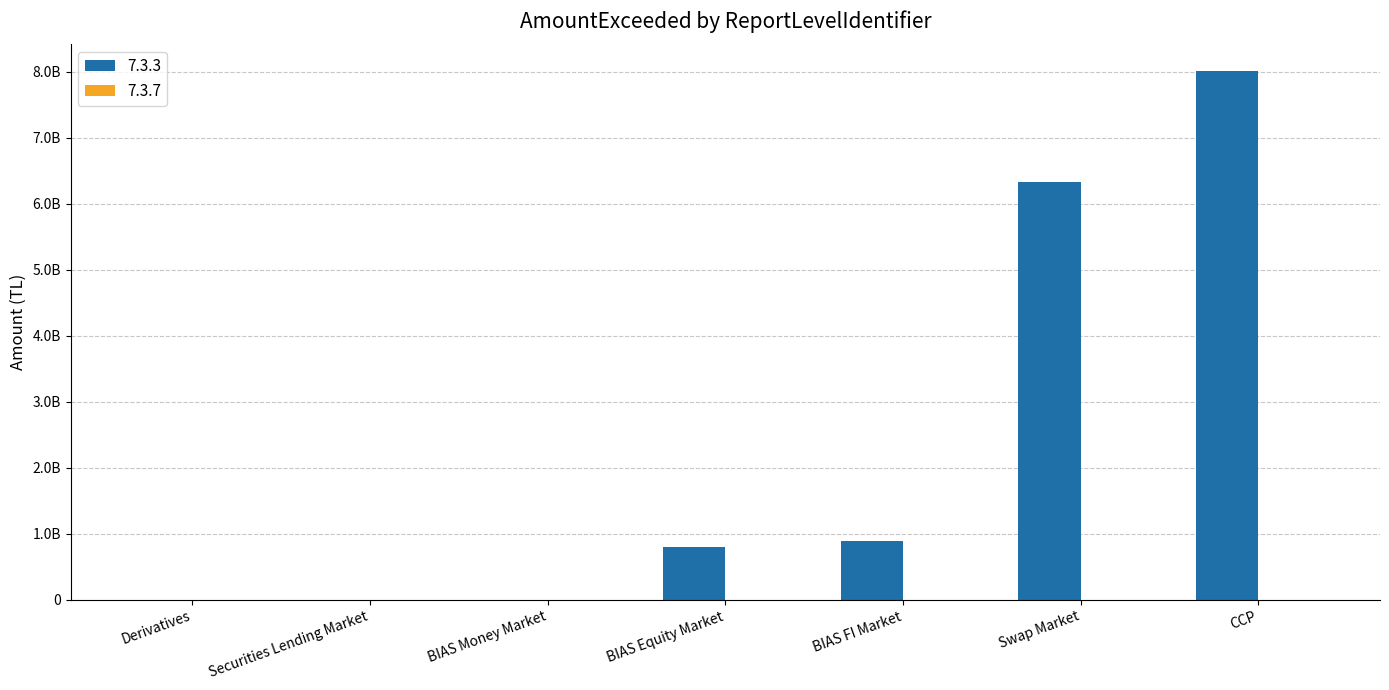

How many values are below 798096762?

3